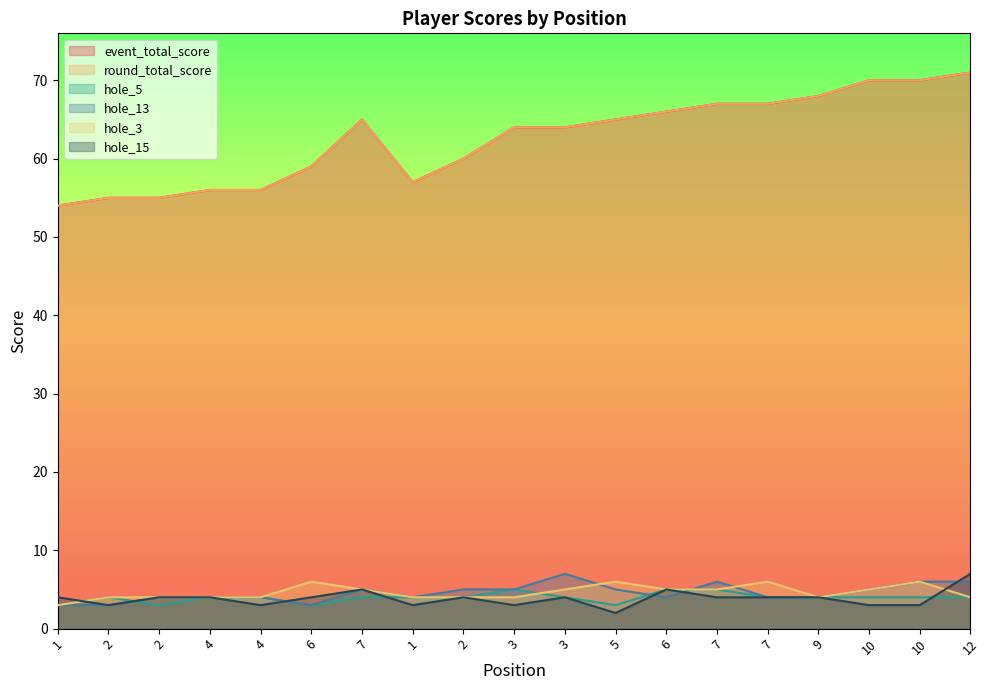

List the labels in order of round_total_score value, largest first.

12, 10, 10, 9, 7, 7, 6, 7, 5, 3, 3, 2, 6, 1, 4, 4, 2, 2, 1